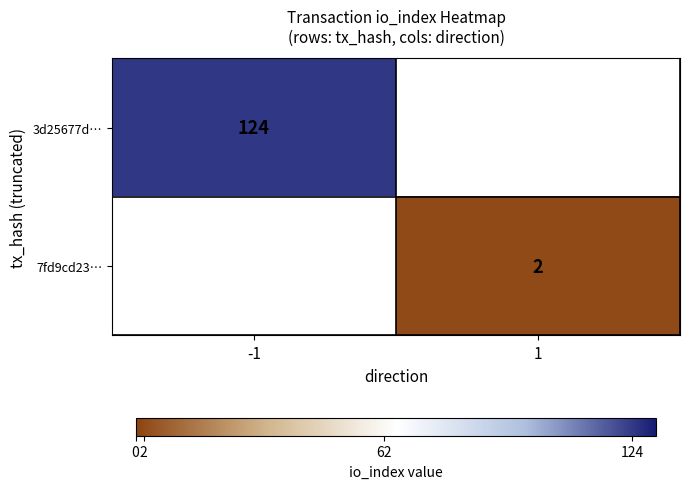

The 3d25677d… series shows 69.6 at -1. True or false?

False